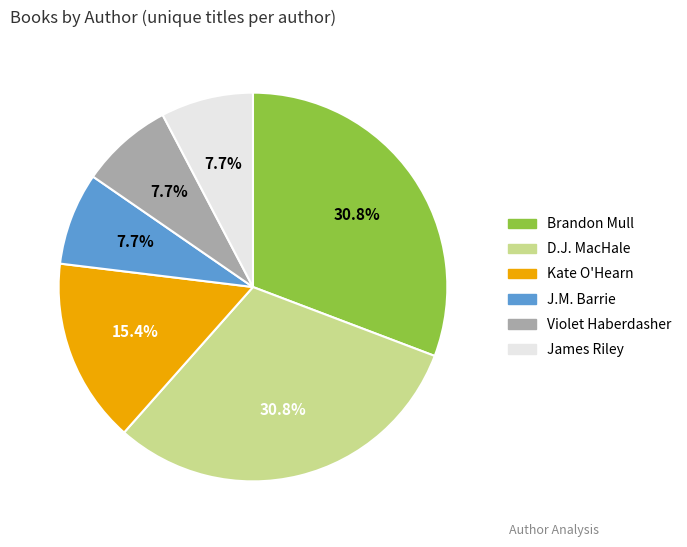

Count the number of slices in the pie.

6